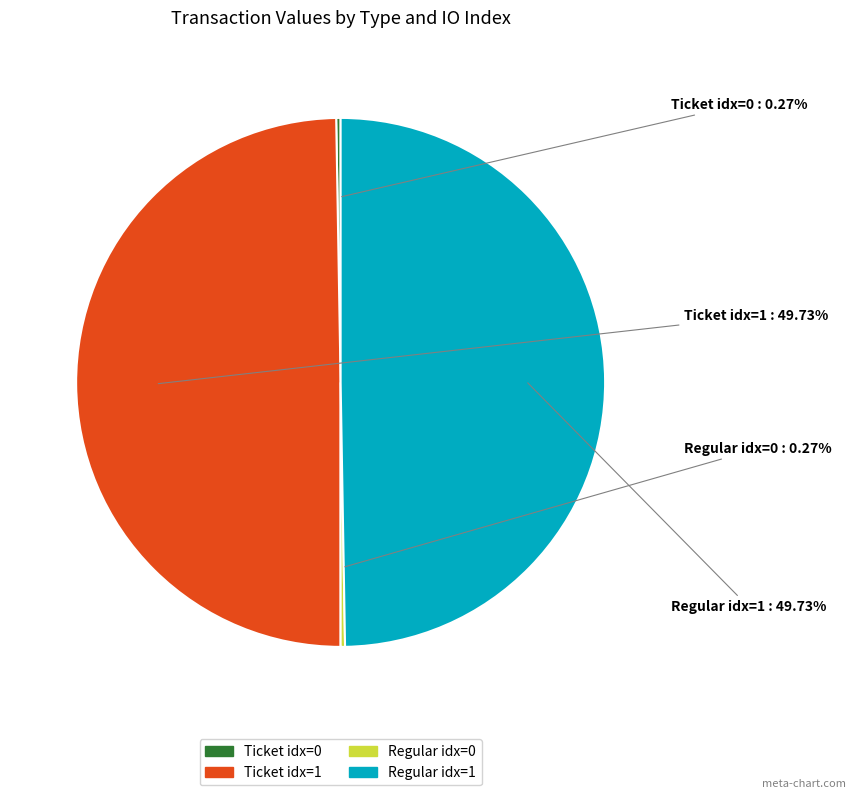

Does any single category account for the majority?

No